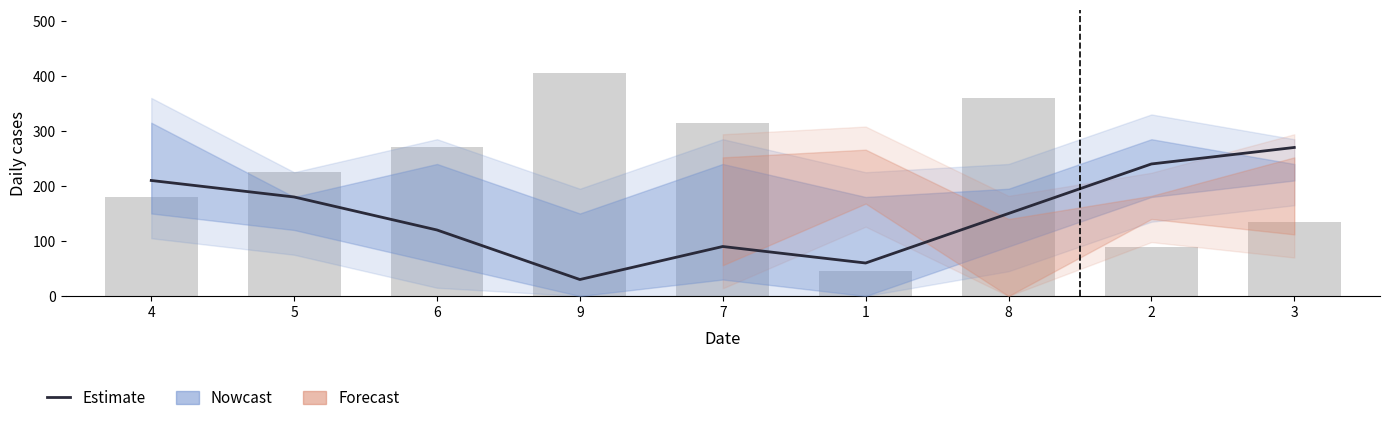

The chart shows a value of 120 at 6. True or false?

True